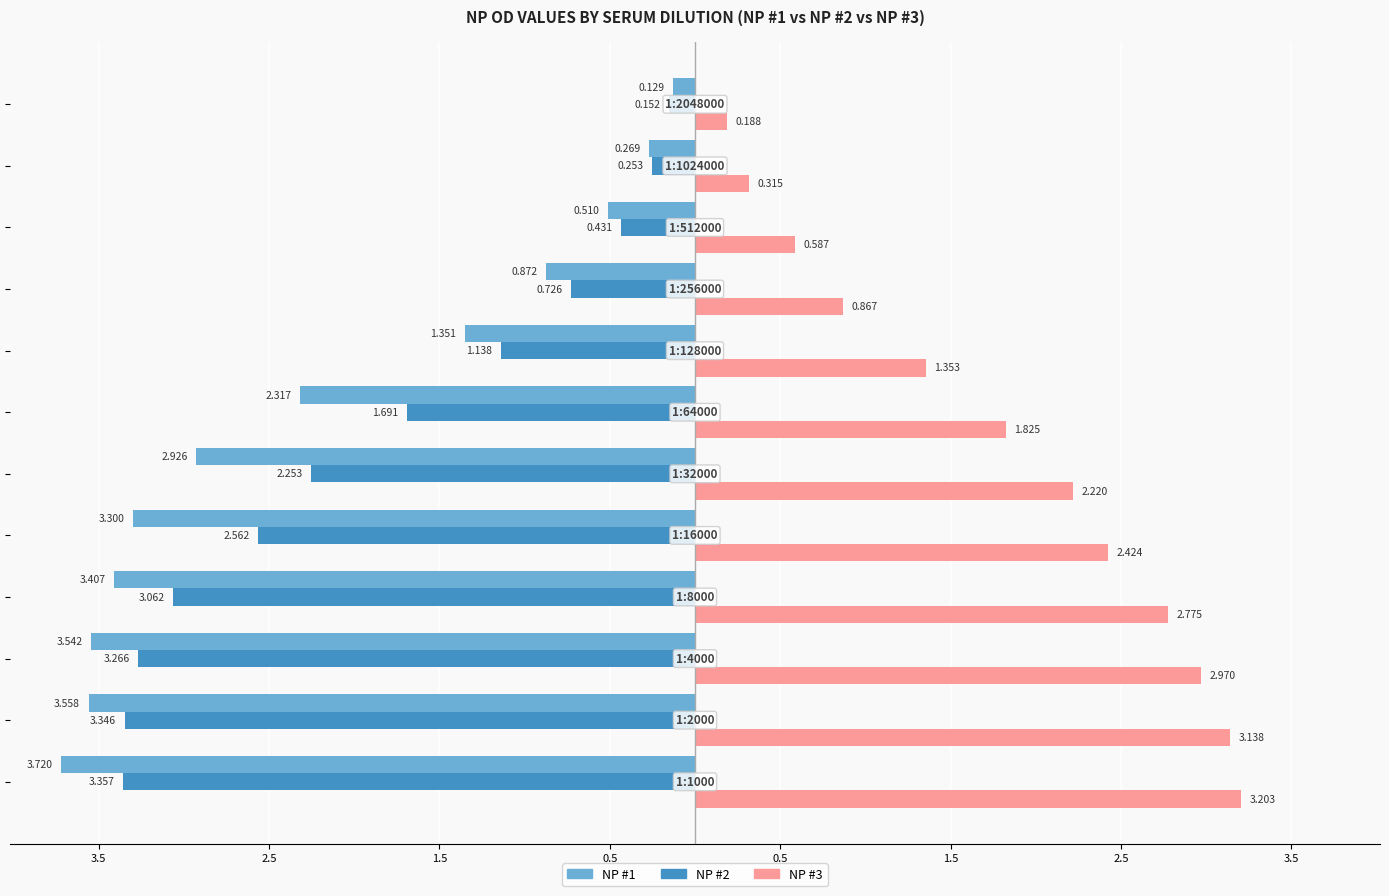

Which series has the widest spread of values?

NP #1